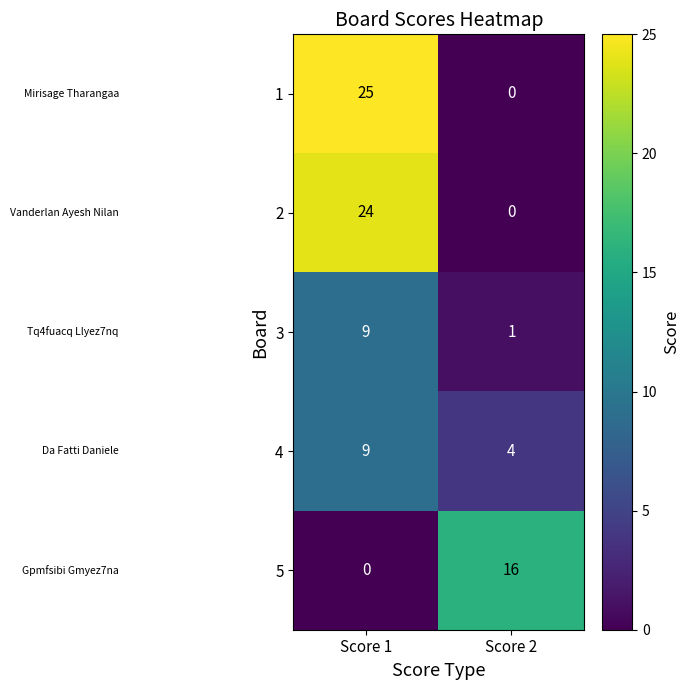

What is the average value of the 5 series?

8